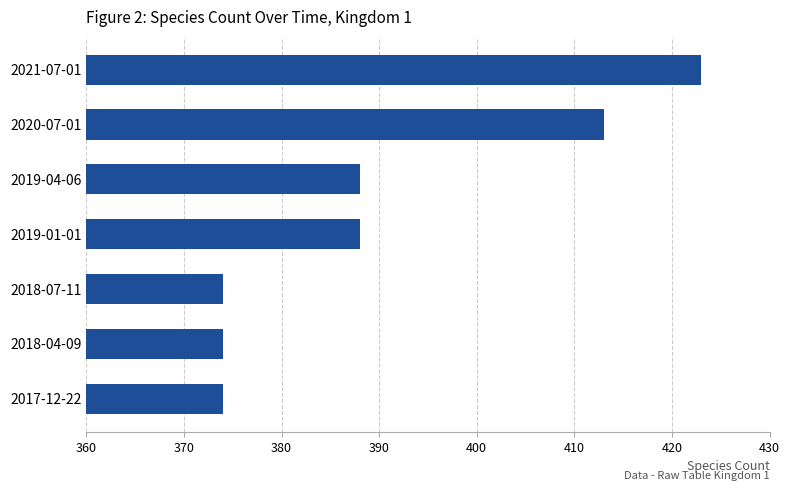

What is the minimum value shown in the chart?

374